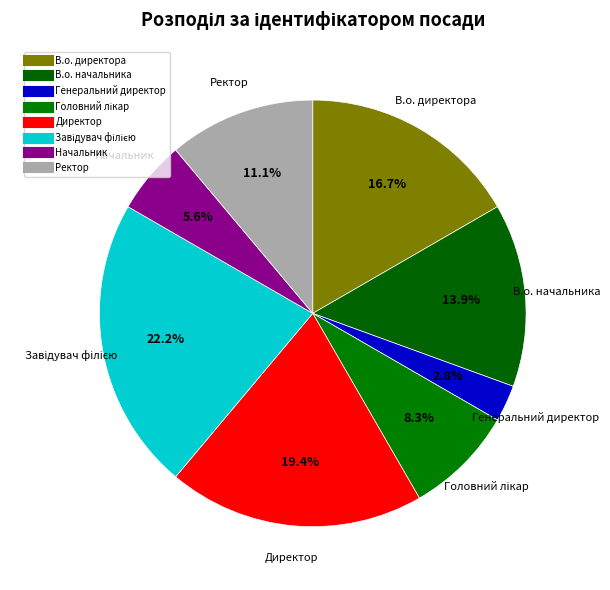

How many segments does this pie chart have?

8